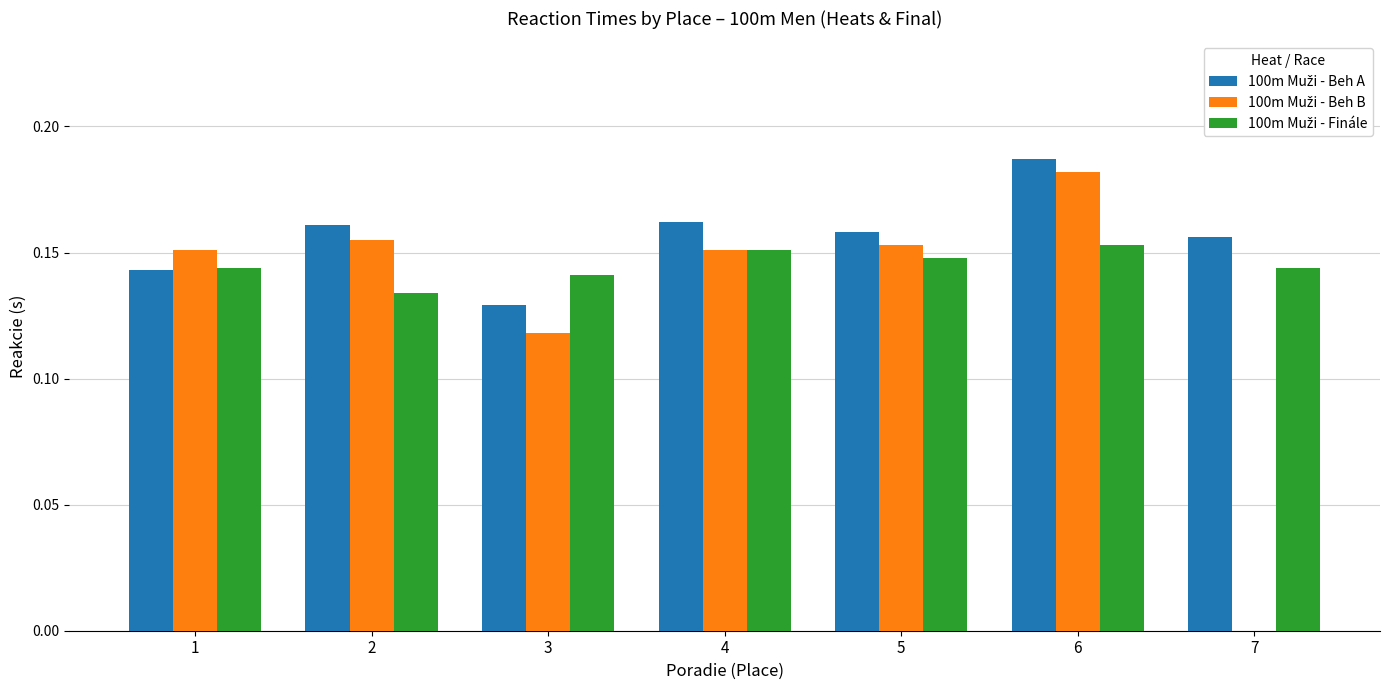

What is the total value across all series at 3?

0.4